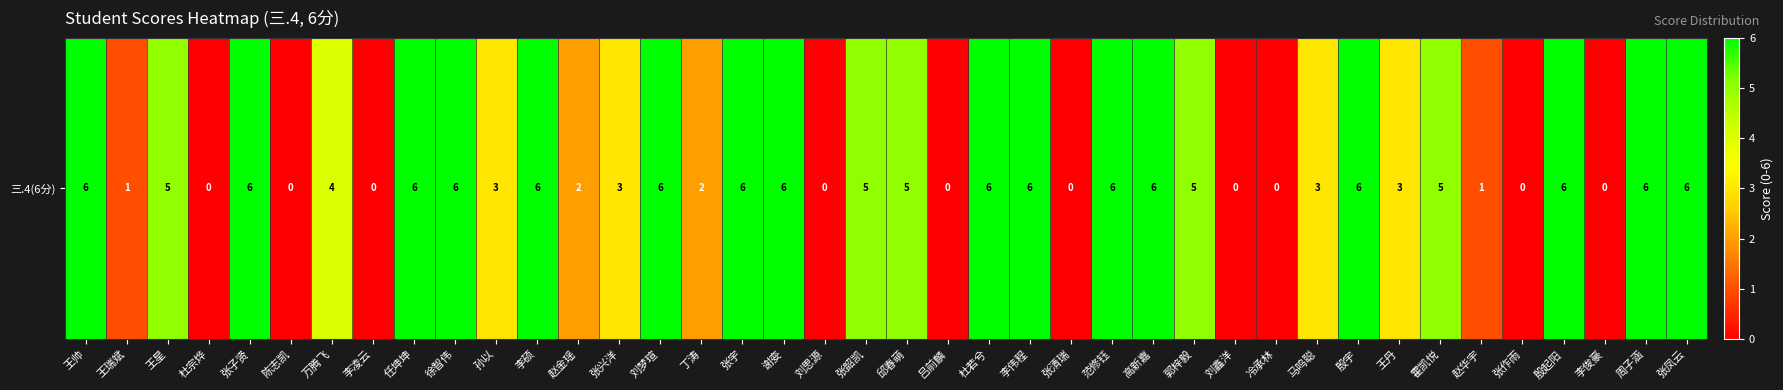

What is the difference between the maximum and minimum values?

6